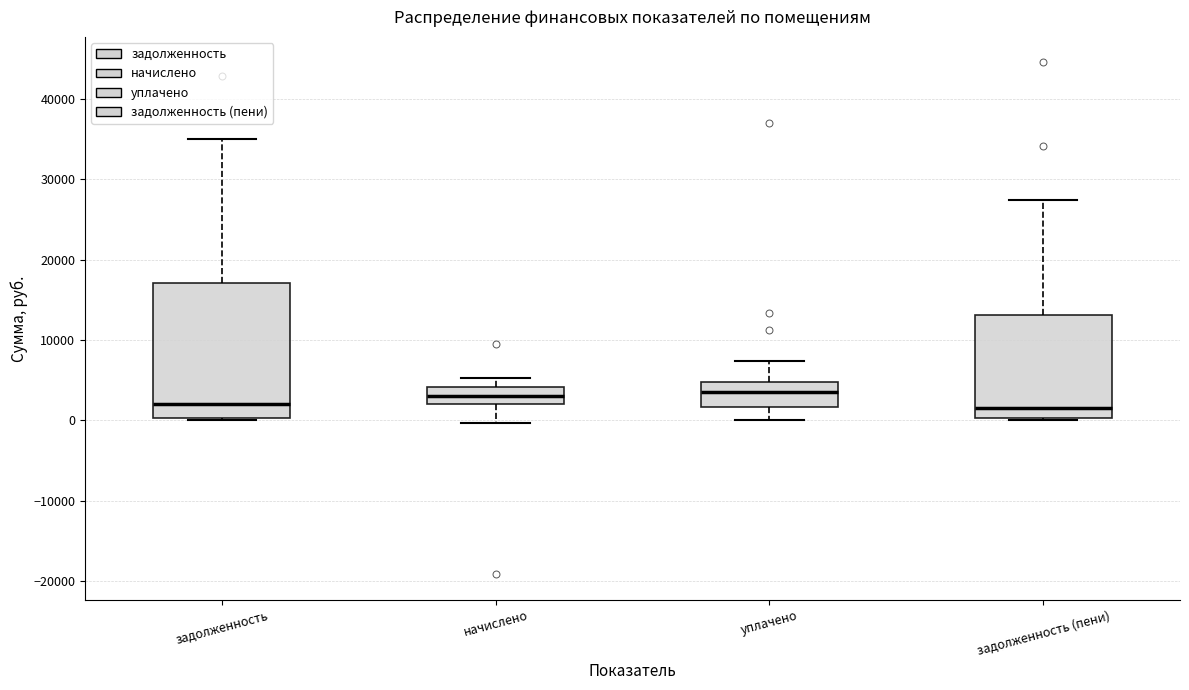

Comparing the boxes themselves (not the whiskers), which one is the tallest?

задолженность